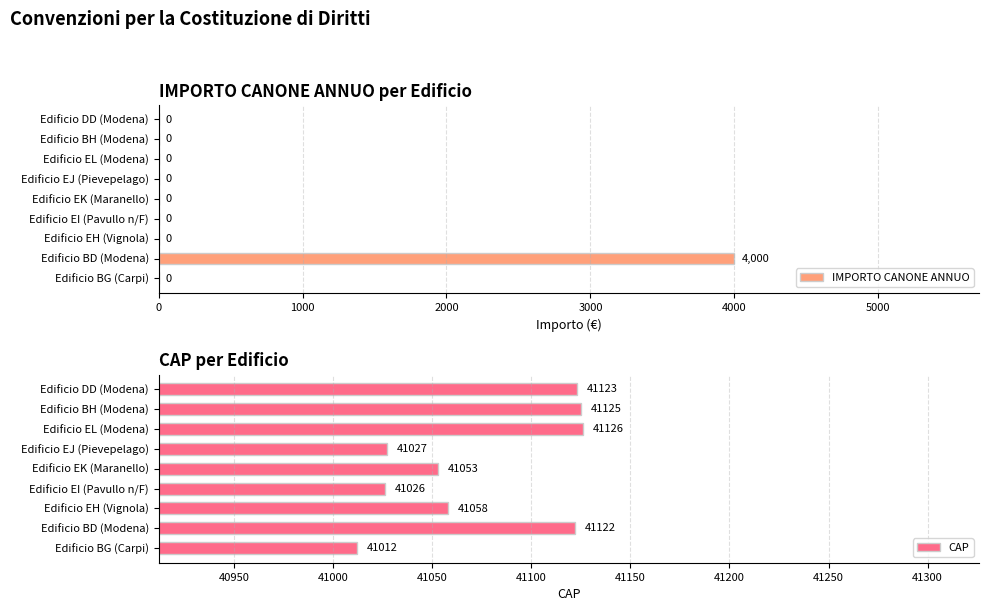

How many groups of bars are there?

9